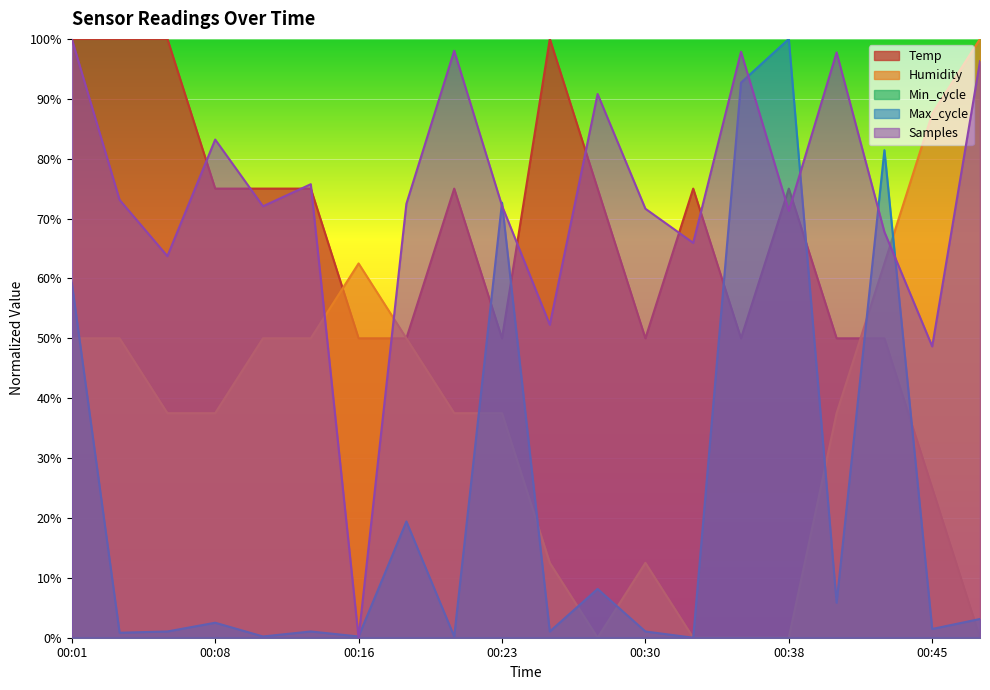

At which category is the sum across all series the highest?

00:01